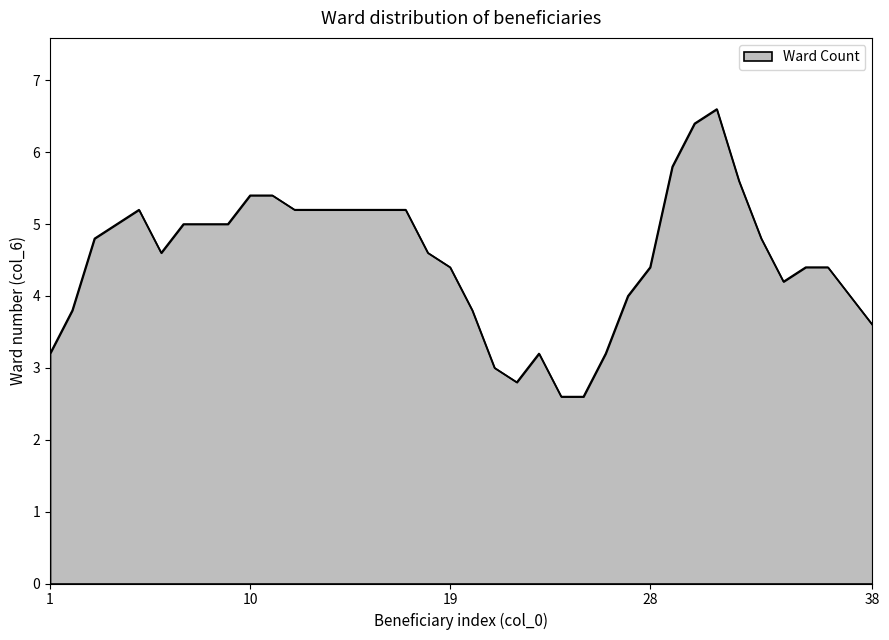

Does the chart have visible grid lines?

No